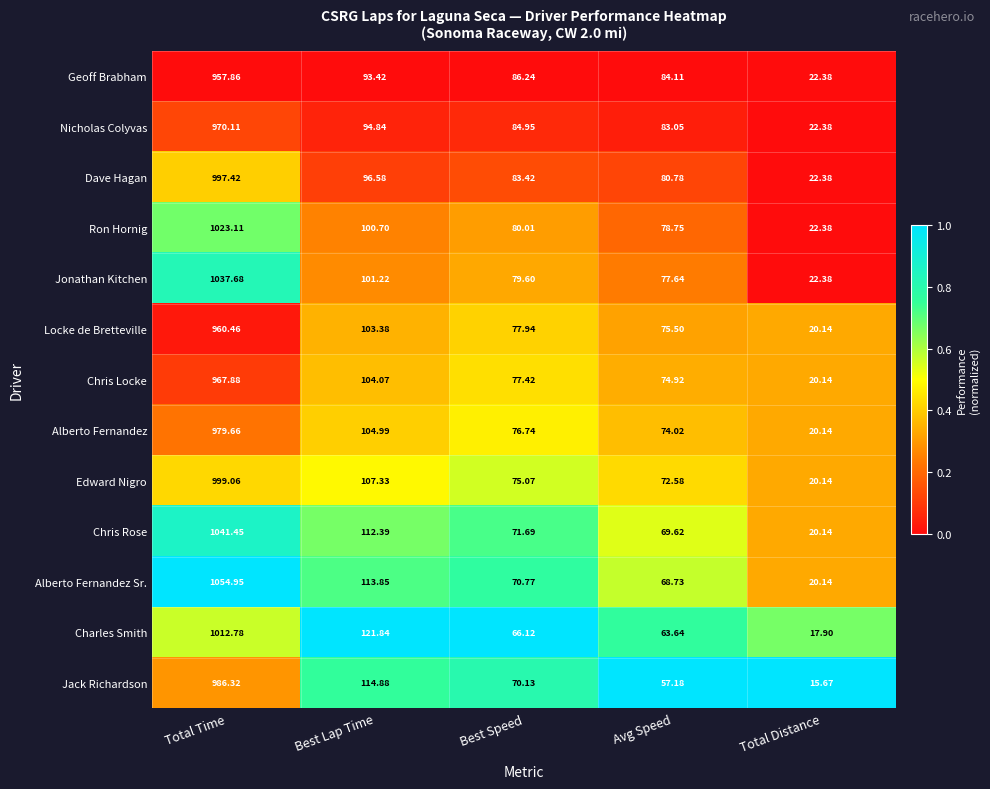

How many distinct data groups are displayed?

13